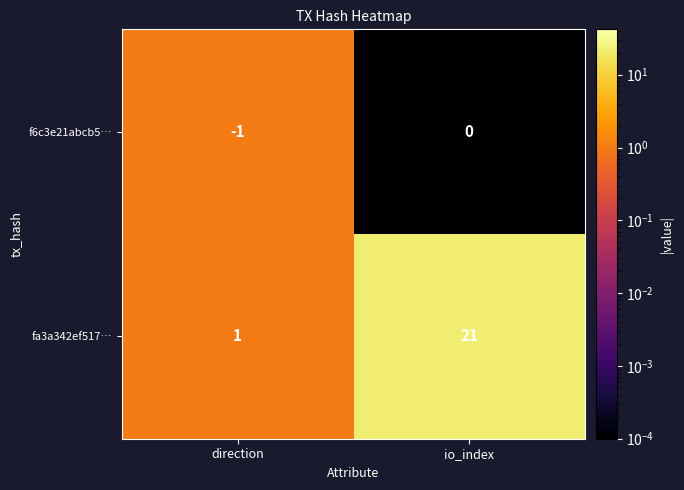

Which category has the lowest value across all series?

direction